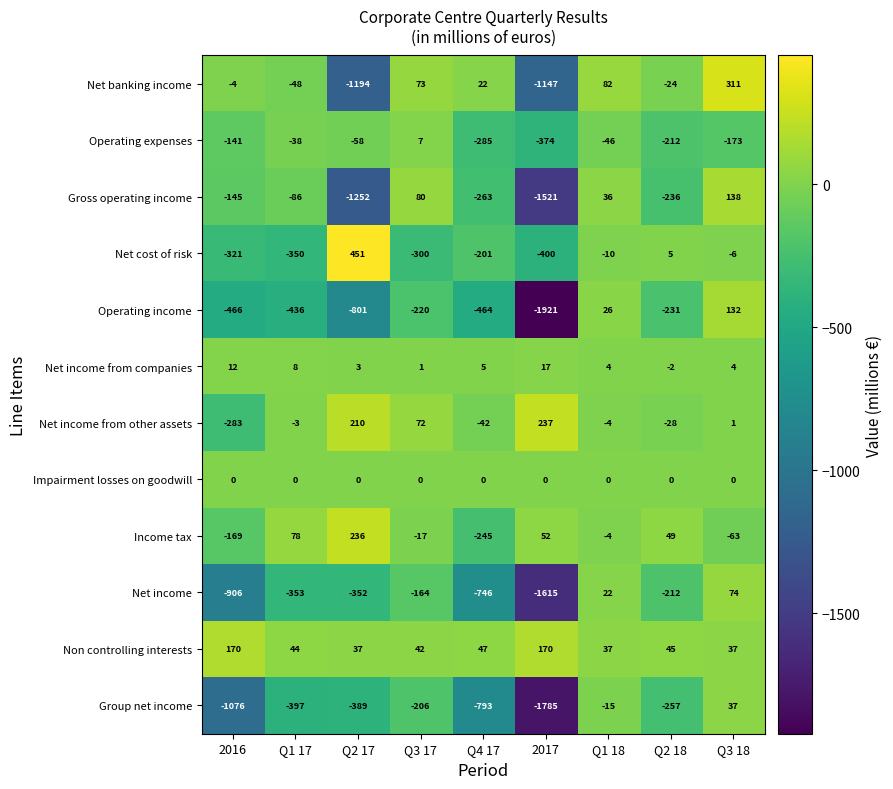

What is the average value of the Income tax series?

-9